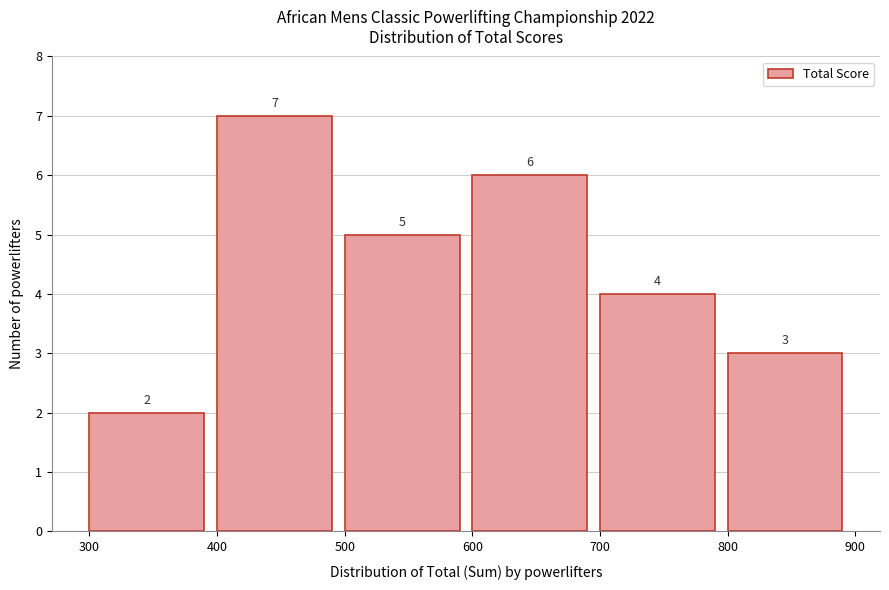

Reading left to right, transcribe this chart: for each bar, give the range it covers on the x-axis and its height.

300 to 400: 2
400 to 500: 7
500 to 600: 5
600 to 700: 6
700 to 800: 4
800 to 900: 3